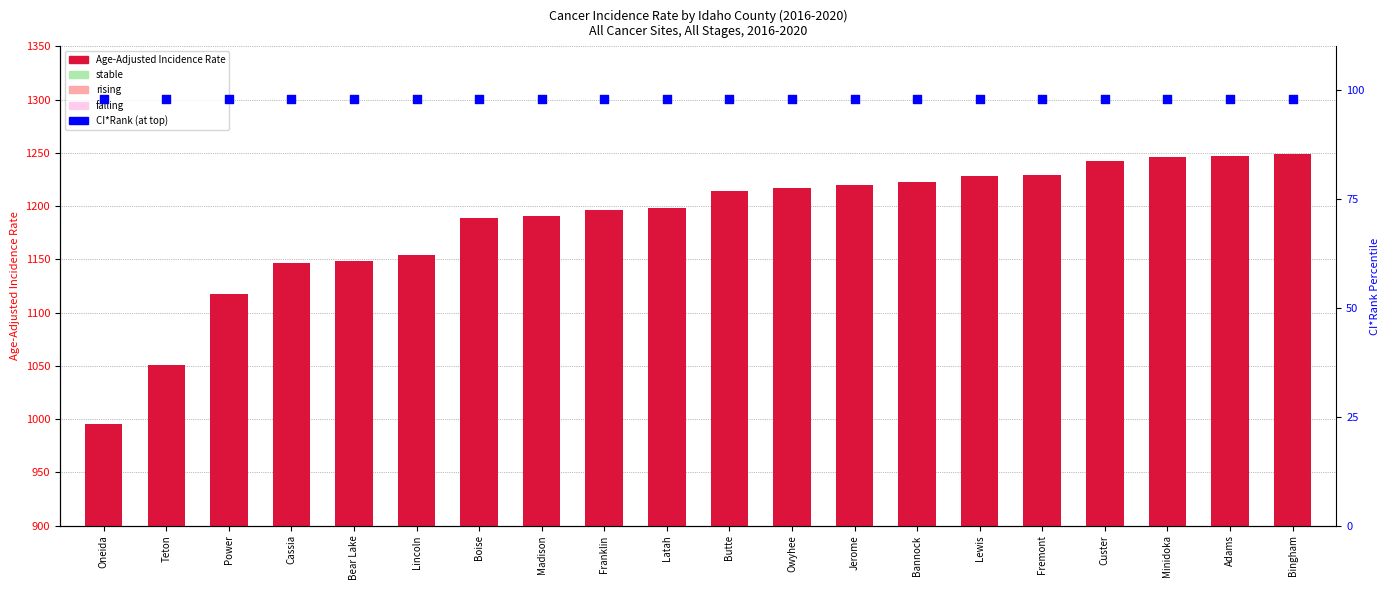

At which category is the sum across all series the highest?

Bingham